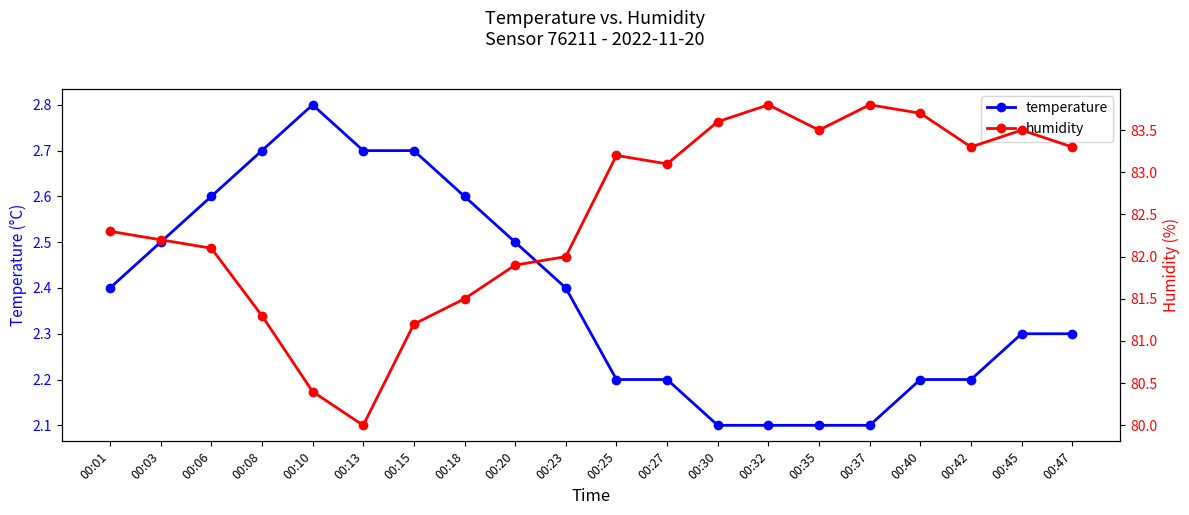

What is the spread (max minus min) of values at 00:25?

81.0